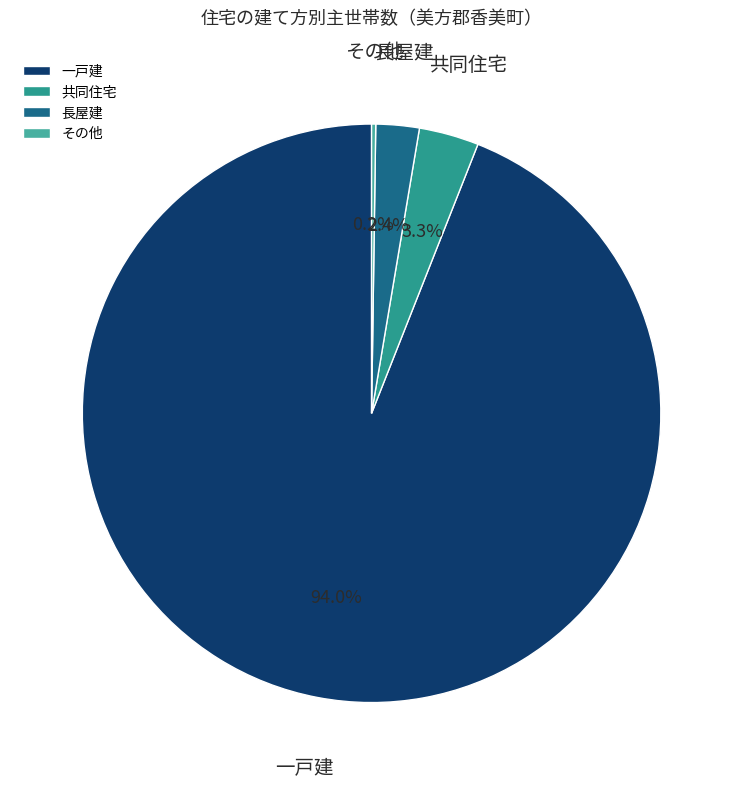

Which has a higher value, 長屋建 or 一戸建?

一戸建